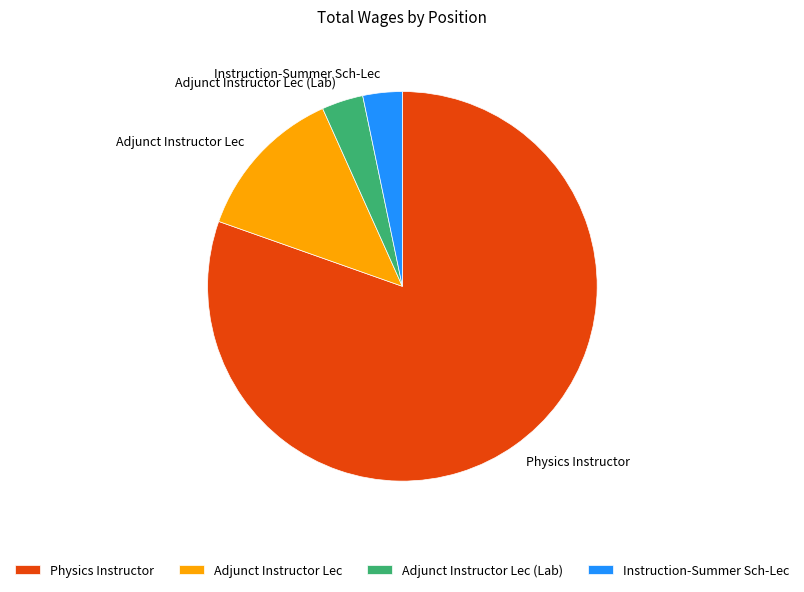

Is there a majority slice in this chart?

Yes